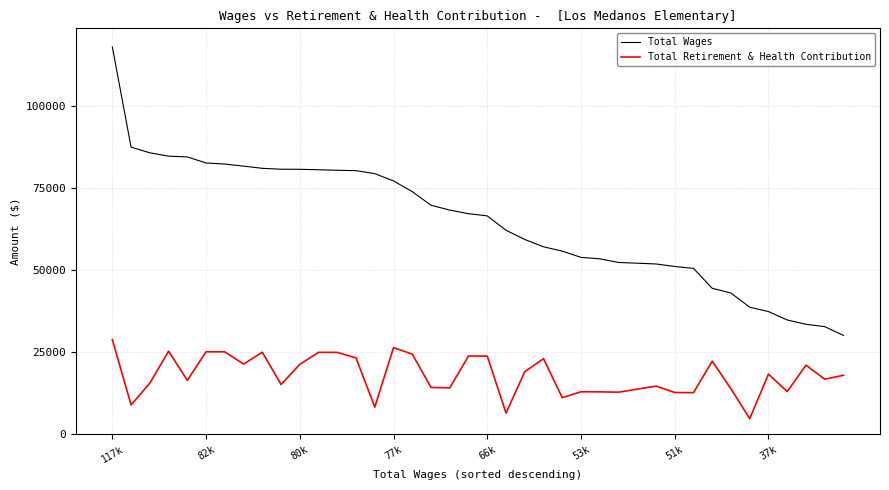

Which series has the widest spread of values?

Total Wages